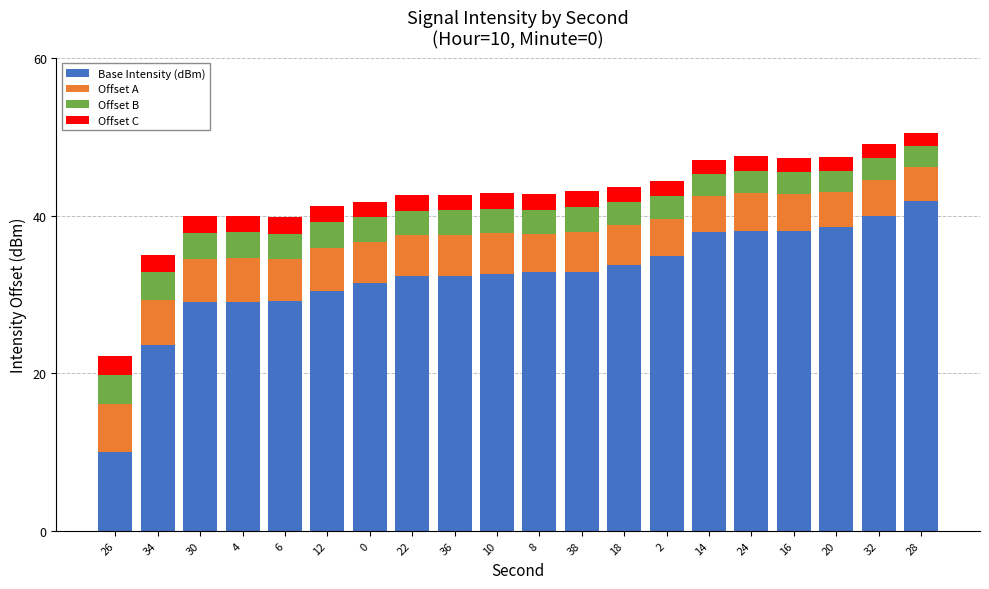

How many data points does each series have?

20